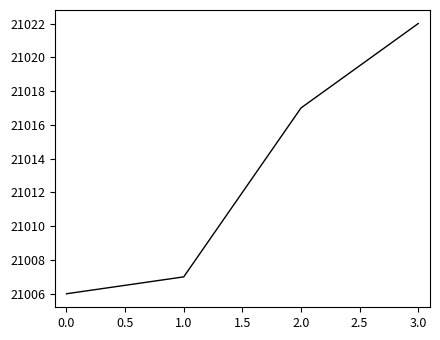

How many lines are shown in the chart?

1